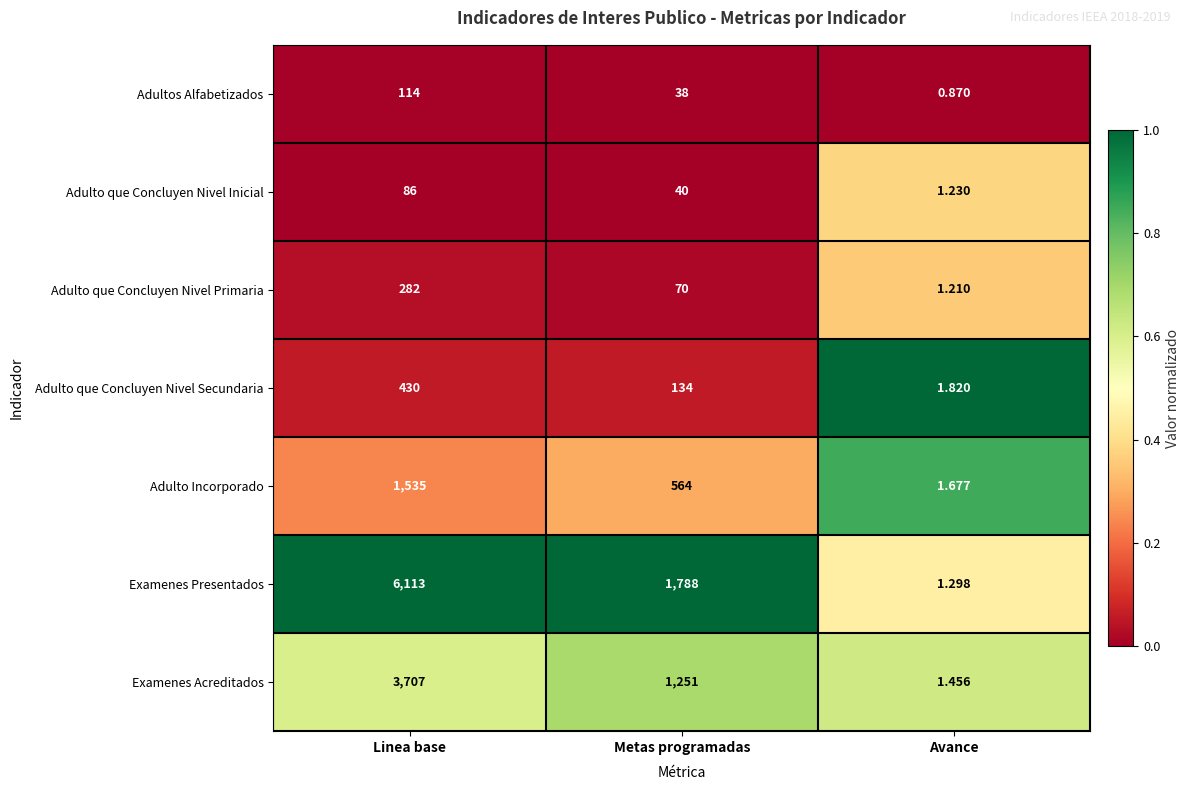

At which label does Adultos Alfabetizados first exceed 38?

Linea base